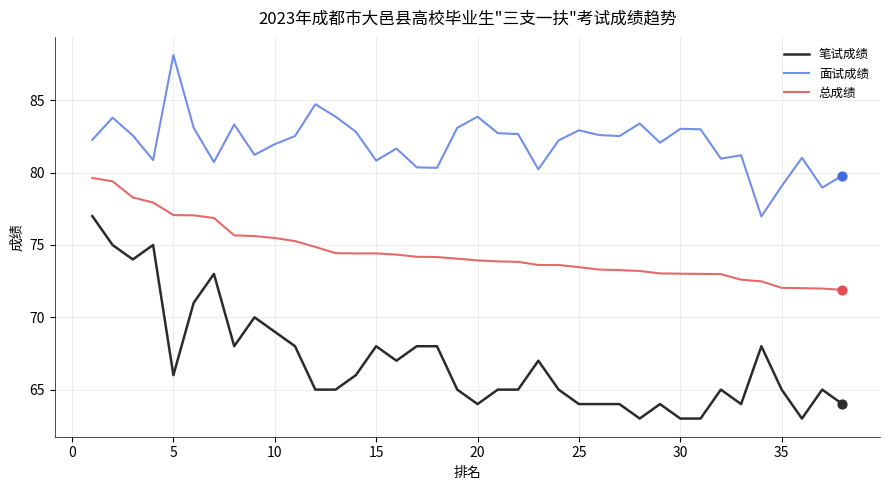

Which series has the largest range (max minus min)?

笔试成绩